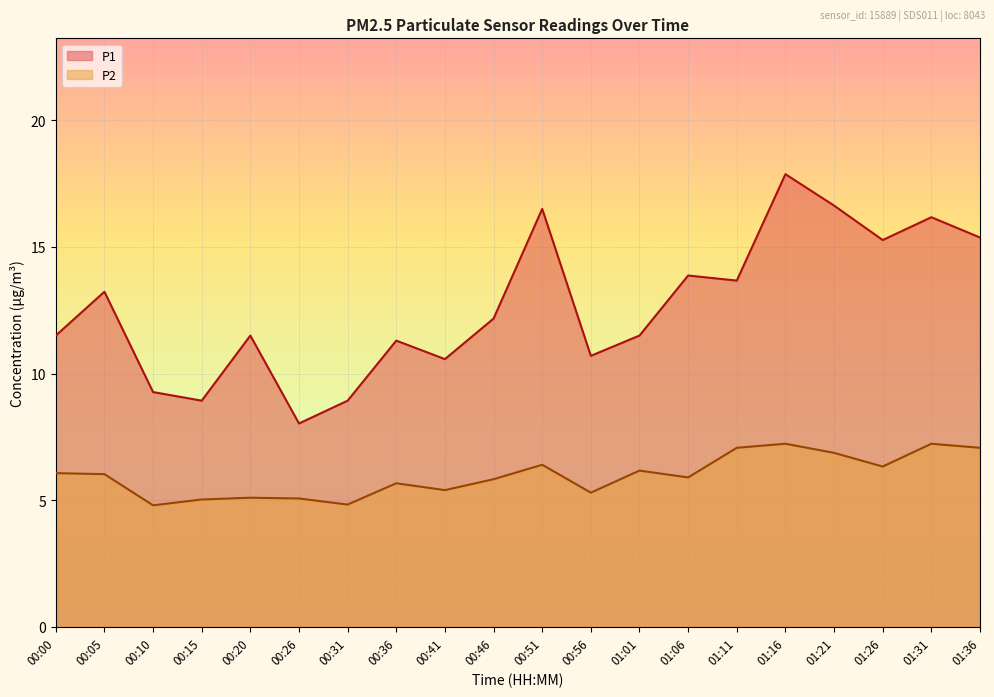

Reading left to right, list all the values displayed in this chart.

P1: 00:00=11.5	00:05=13.2	00:10=9.3	00:15=8.9	00:20=11.5	00:26=8.0	00:31=8.9	00:36=11.3	00:41=10.6	00:46=12.2	00:51=16.5	00:56=10.7	01:01=11.5	01:06=13.9	01:11=13.7	01:16=17.9	01:21=16.6	01:26=15.3	01:31=16.2	01:36=15.4
P2: 00:00=6.1	00:05=6.0	00:10=4.8	00:15=5.0	00:20=5.1	00:26=5.1	00:31=4.8	00:36=5.7	00:41=5.4	00:46=5.8	00:51=6.4	00:56=5.3	01:01=6.2	01:06=5.9	01:11=7.1	01:16=7.2	01:21=6.9	01:26=6.3	01:31=7.2	01:36=7.1